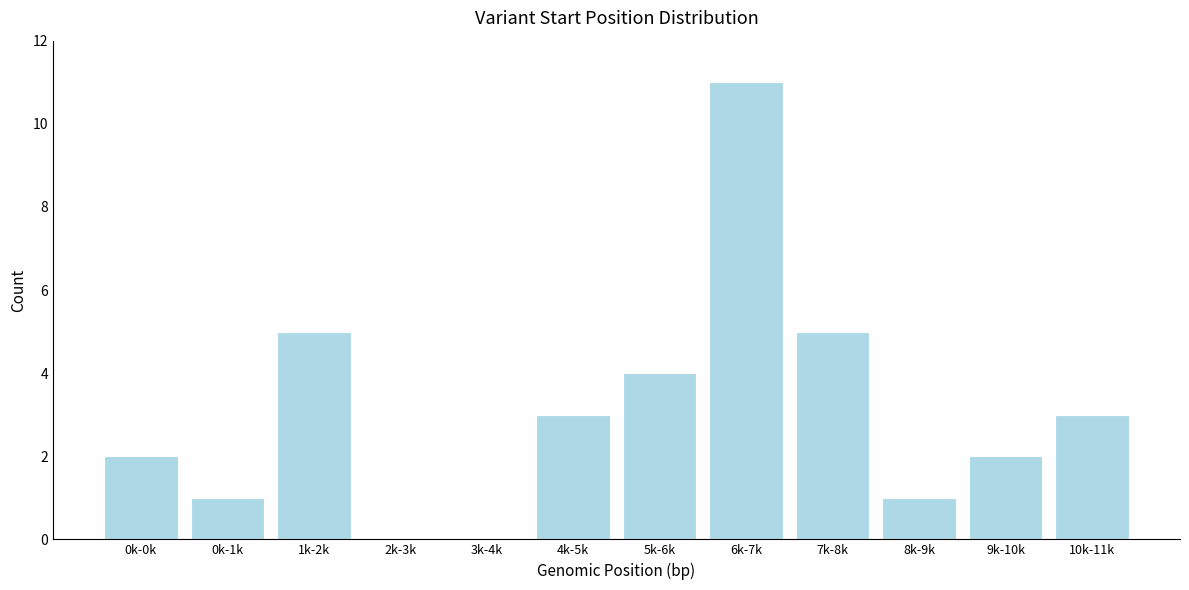

Reading right to left, extract all data points from this chart.

10k-11k=3	9k-10k=2	8k-9k=1	7k-8k=5	6k-7k=11	5k-6k=4	4k-5k=3	3k-4k=0	2k-3k=0	1k-2k=5	0k-1k=1	0k-0k=2